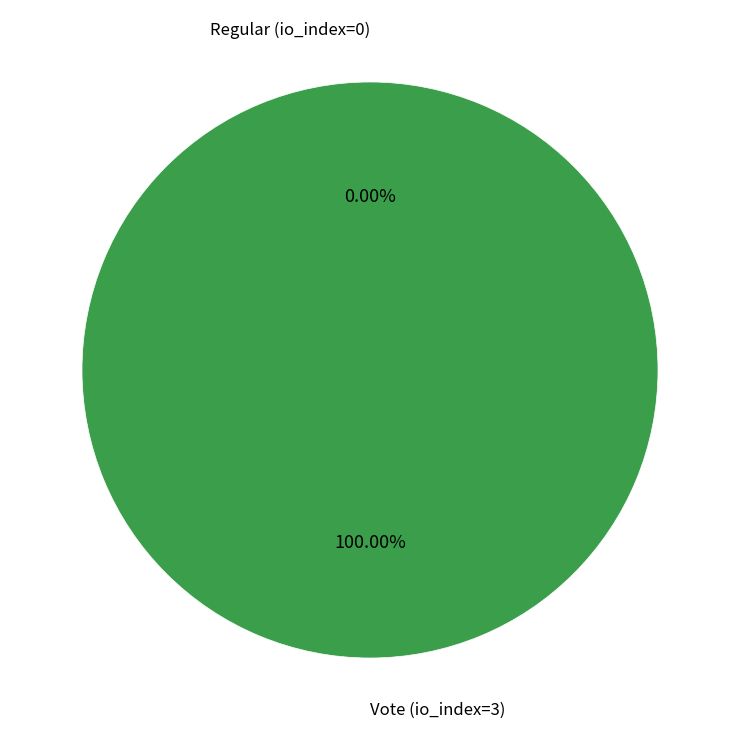

To the nearest percent, what is the average slice percentage?

50%